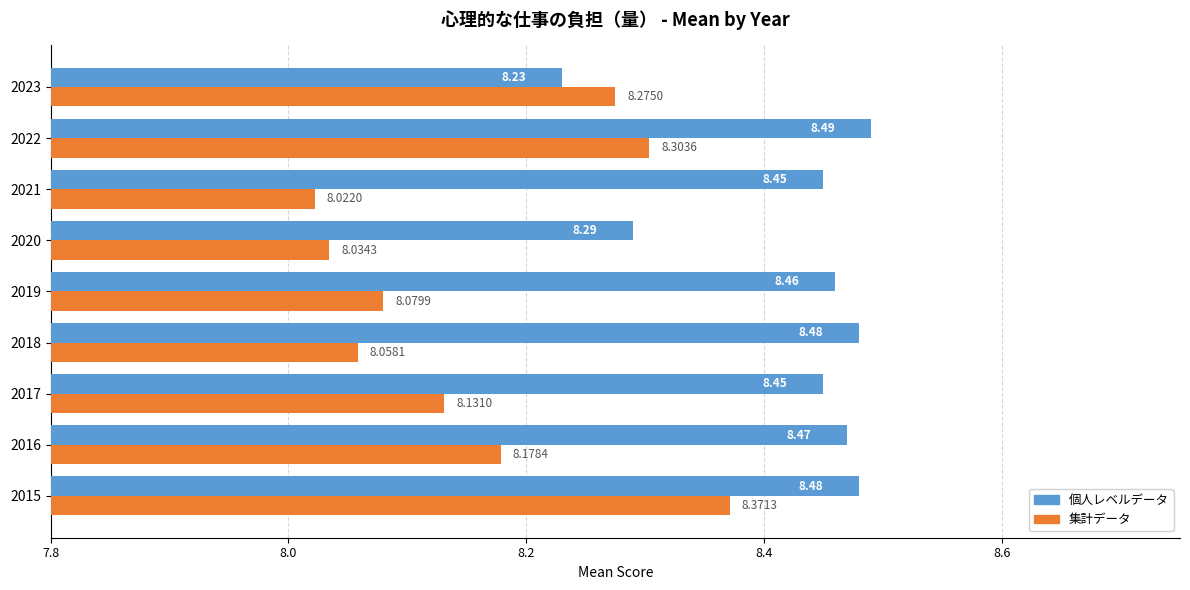

Which series has the widest spread of values?

集計データ